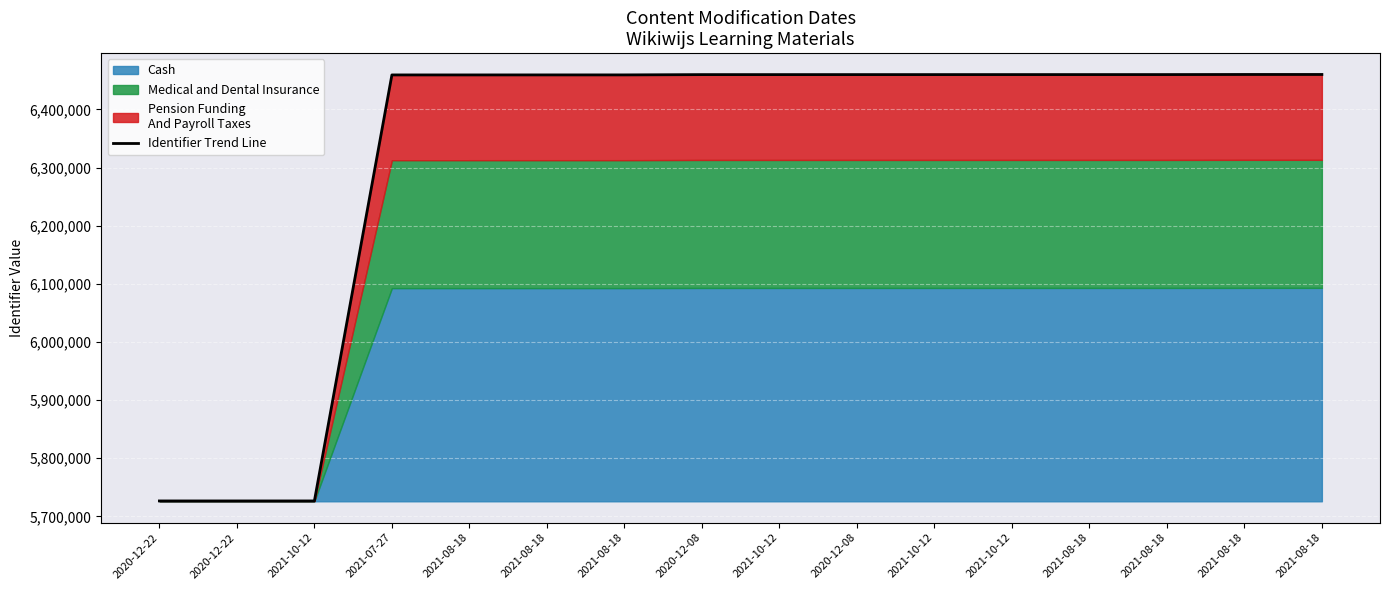

Reading left to right, extract all data points from this chart.

2020-12-22=5726615	2020-12-22=5726616	2021-10-12=5726618	2021-07-27=6459414	2021-08-18=6459415	2021-08-18=6459438	2021-08-18=6459455	2020-12-08=6459941	2021-10-12=6459947	2020-12-08=6459961	2021-10-12=6459964	2021-10-12=6459989	2021-08-18=6460000	2021-08-18=6460008	2021-08-18=6460170	2021-08-18=6460179